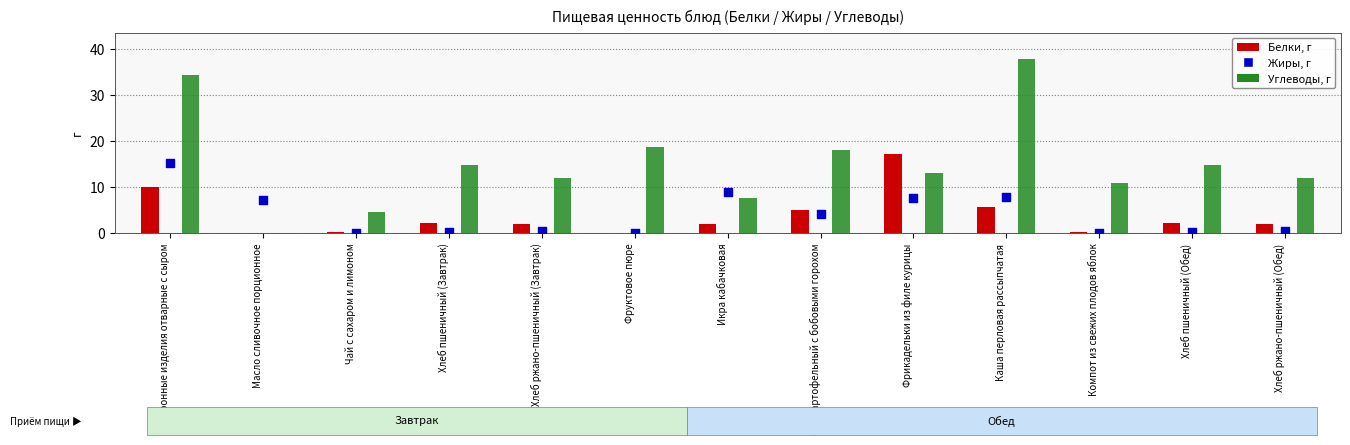

Which series has the largest total across all categories?

Углеводы